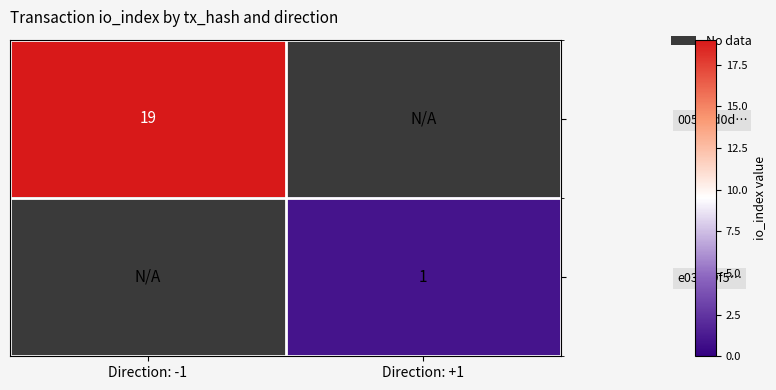

What is the greatest value displayed?

19.0